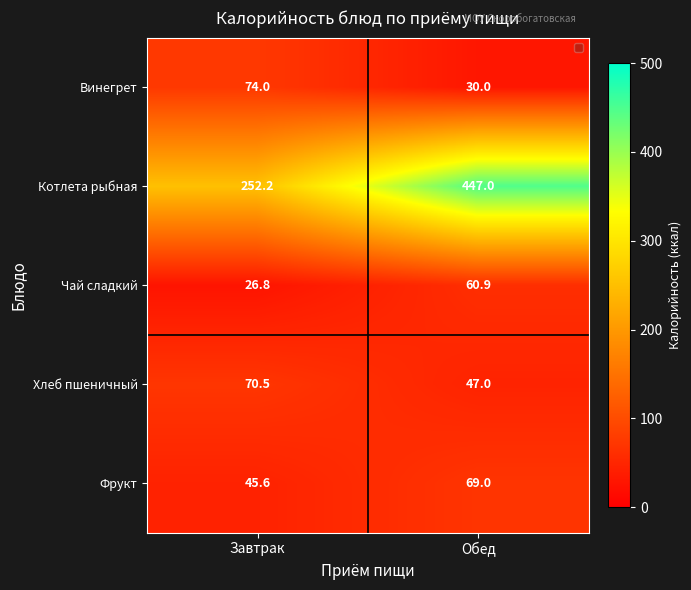

The value of Фрукт at Обед is 96.0. True or false?

False